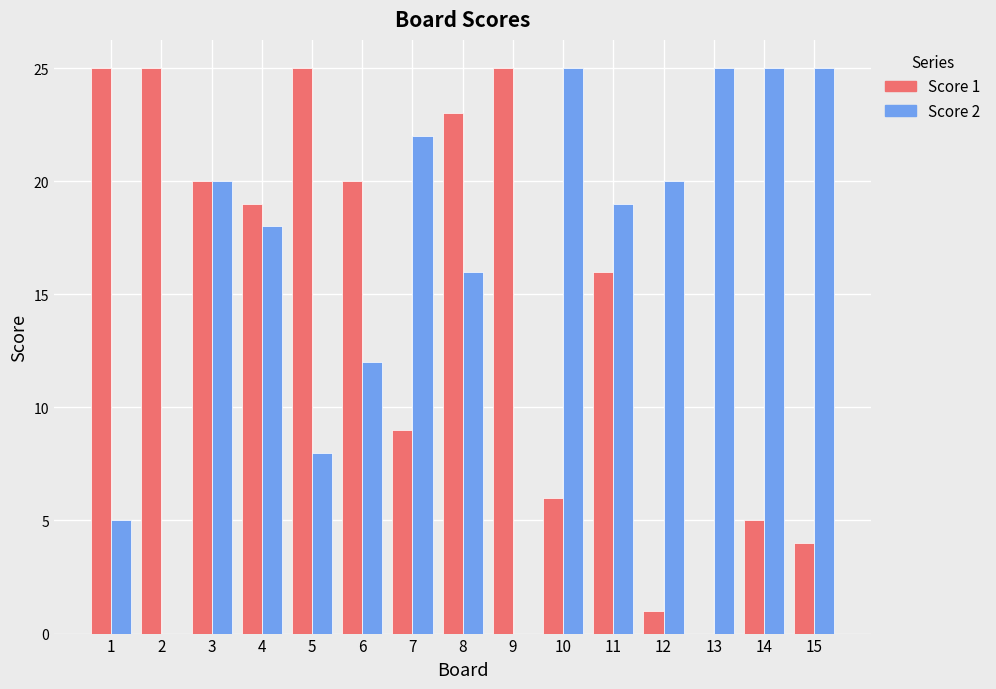

Between 8 and 14, which series saw the biggest shift?

Score 1